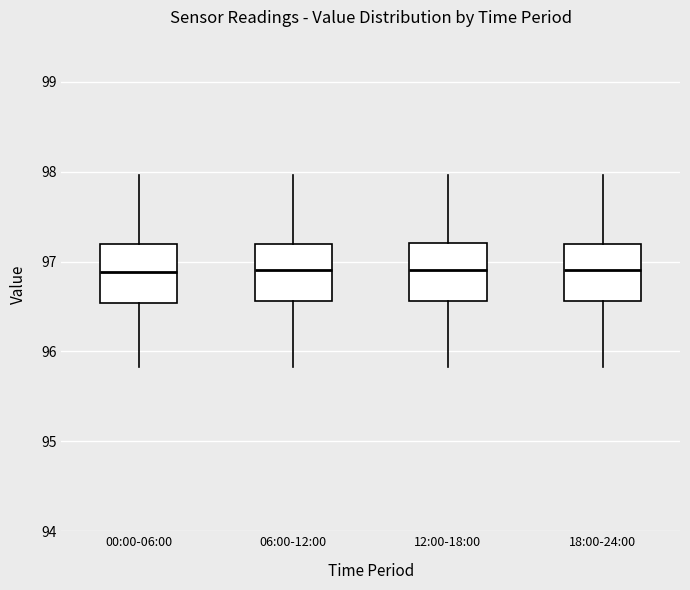

Reading left to right, transcribe this box plot: for each box, give where its median line is, the range the box spans, and where its two whiskers end, as read against the y-axis. The values are not printed on the chart, so give them approximately, as read against the axis.

00:00-06:00: median 96.9, box 96.5 to 97.2, whiskers 95.8 to 98.0
06:00-12:00: median 96.9, box 96.6 to 97.2, whiskers 95.8 to 98.0
12:00-18:00: median 96.9, box 96.6 to 97.2, whiskers 95.8 to 98.0
18:00-24:00: median 96.9, box 96.6 to 97.2, whiskers 95.8 to 98.0